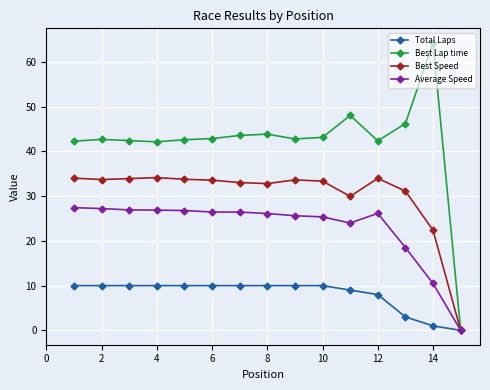

What is the value of the Best Speed point at the 8th from the left?

32.8